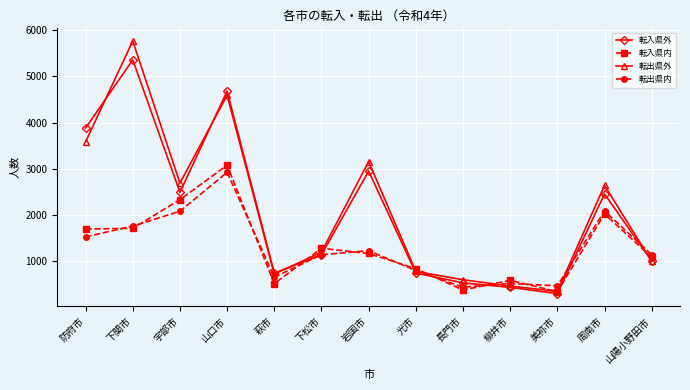

Which series has the largest range (max minus min)?

転出県外